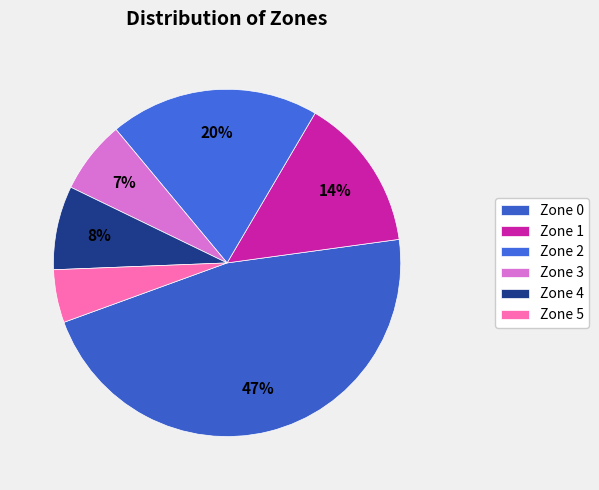

Count the number of slices in the pie.

6